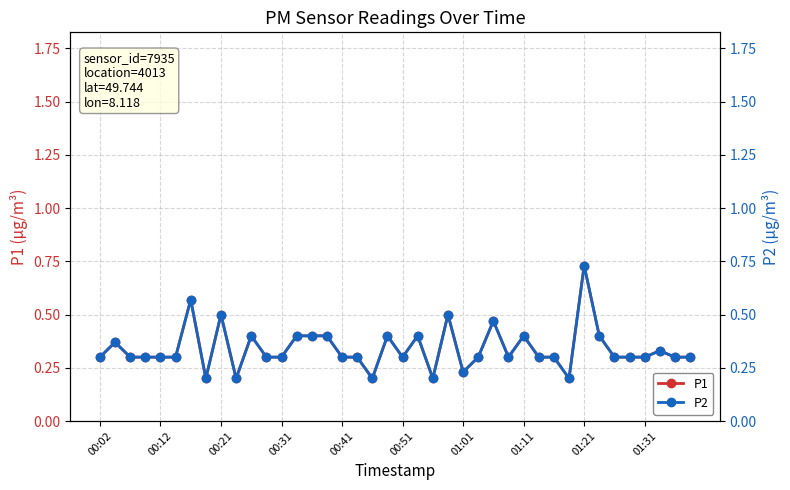

True or false: P2 has more than 0 points higher than both neighbors.

True